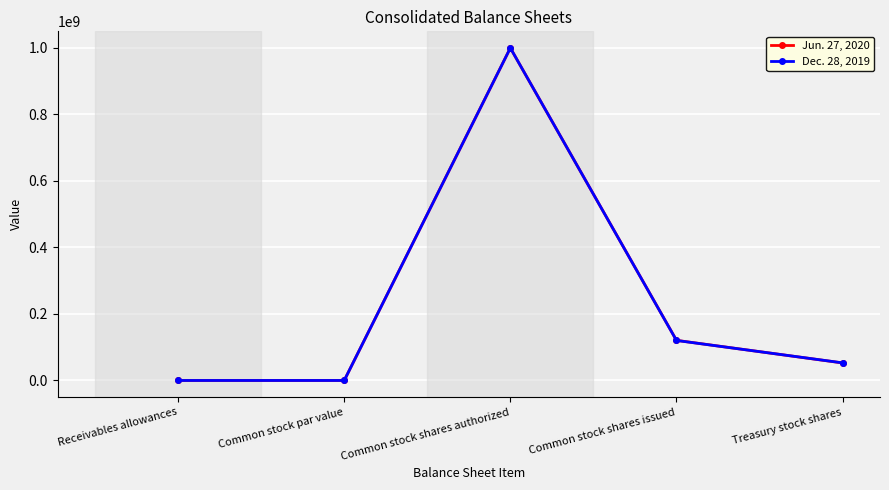

Between Common stock shares authorized and Treasury stock shares, which series saw the biggest shift?

Jun. 27, 2020